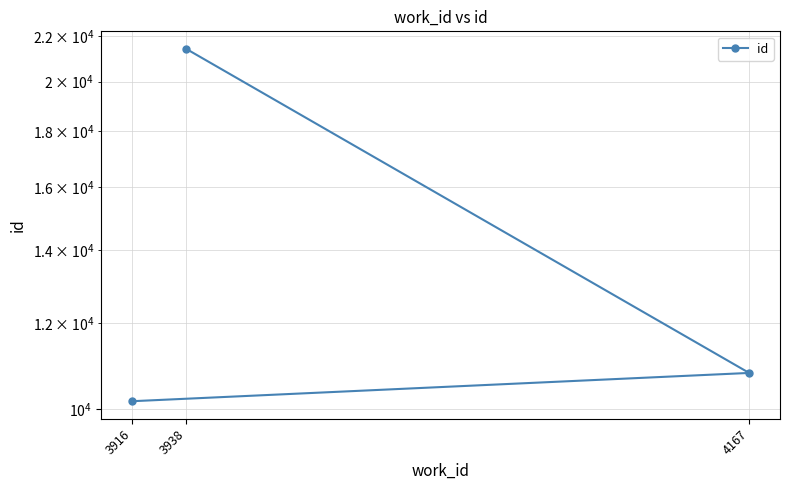

Reading left to right, extract all data points from this chart.

3916=10167	4167=10794	3938=21428